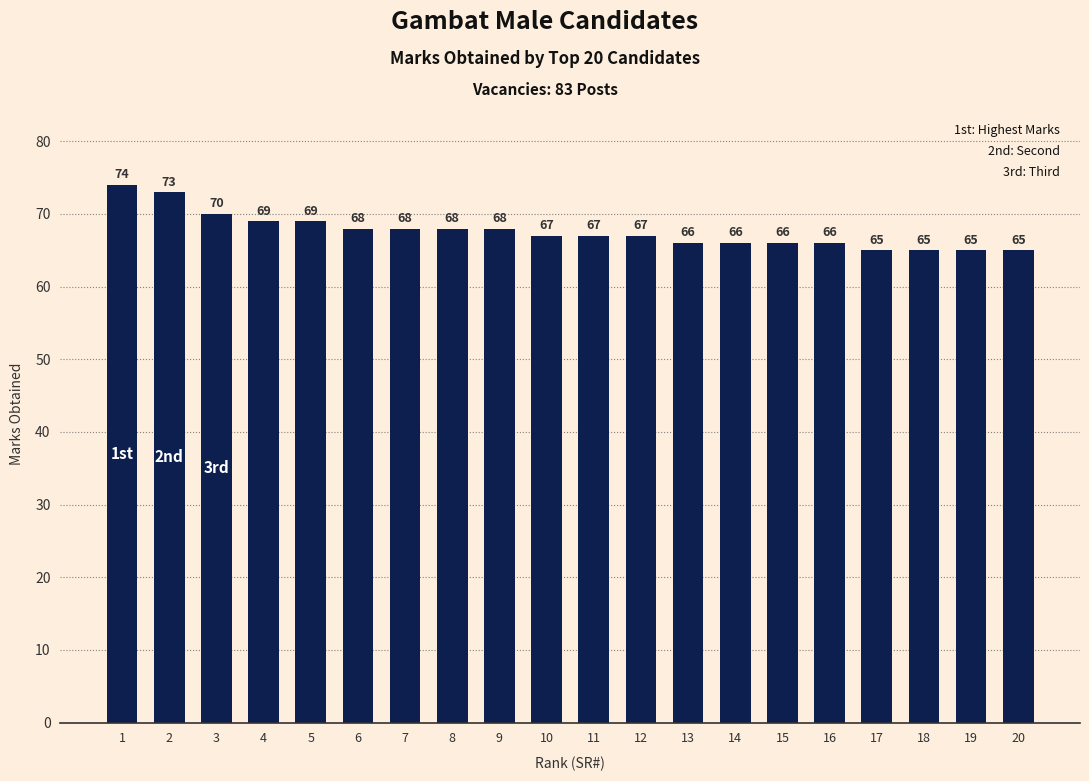

What is the minimum value shown in the chart?

65